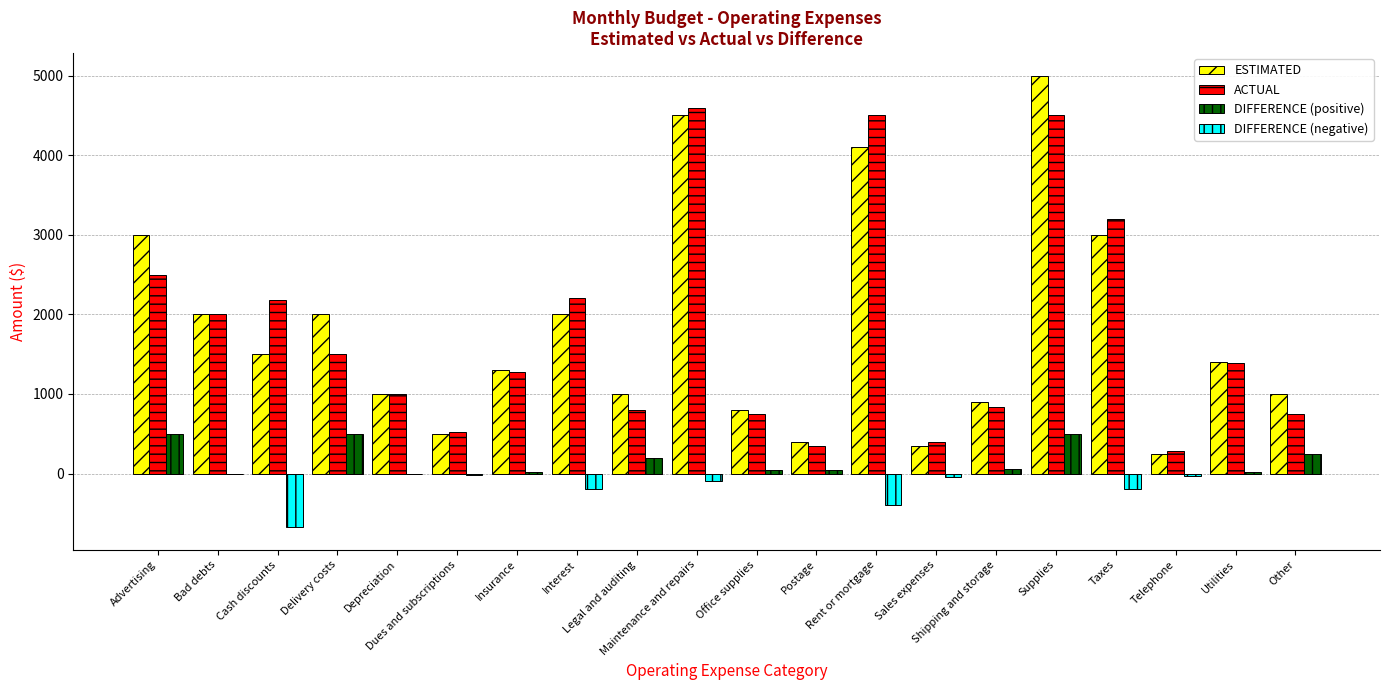

Reading left to right, what are all the values shown in this chart?

ESTIMATED: 3000	2000	1500	2000	1000	500	1300	2000	1000	4500	800	400	4100	350	900	5000	3000	250	1400	1000
ACTUAL: 2500	2000	2175	1500	1000	525	1275	2200	800	4600	750	350	4500	400	840	4500	3200	280	1385	750
DIFFERENCE (positive): 500	0	0	500	0	0	25	0	200	0	50	50	0	0	60	500	0	0	15	250
DIFFERENCE (negative): 0	0	-675	0	0	-25	0	-200	0	-100	0	0	-400	-50	0	0	-200	-30	0	0